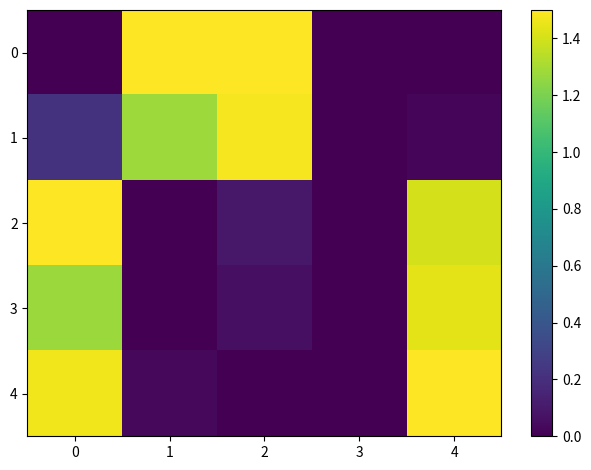

At 2, list the series in order from largest to smallest.

0, 1, 2, 3, 4